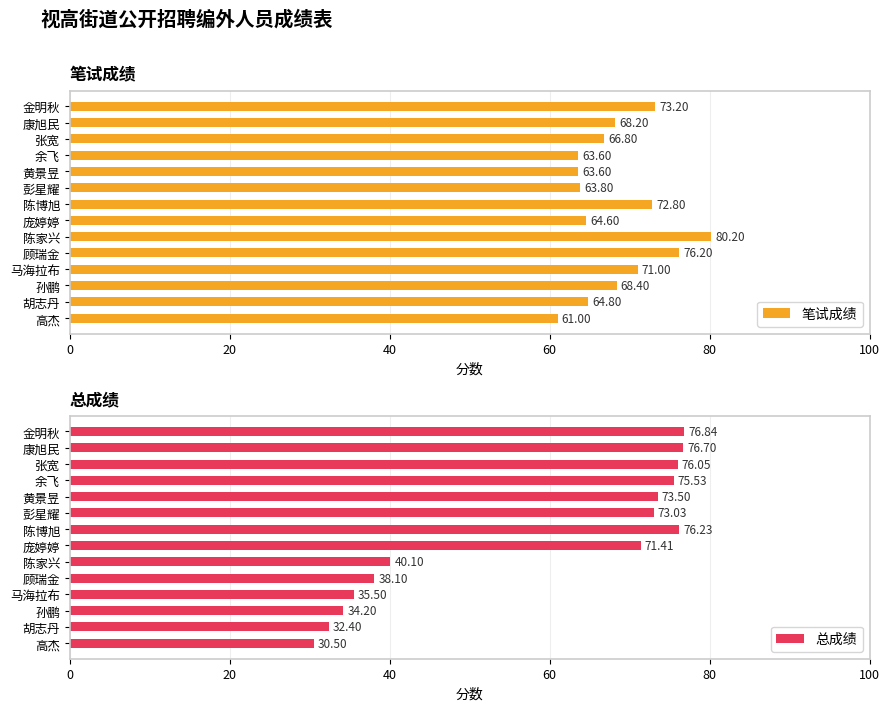

How many values in the 总成绩 series exceed 73?

7